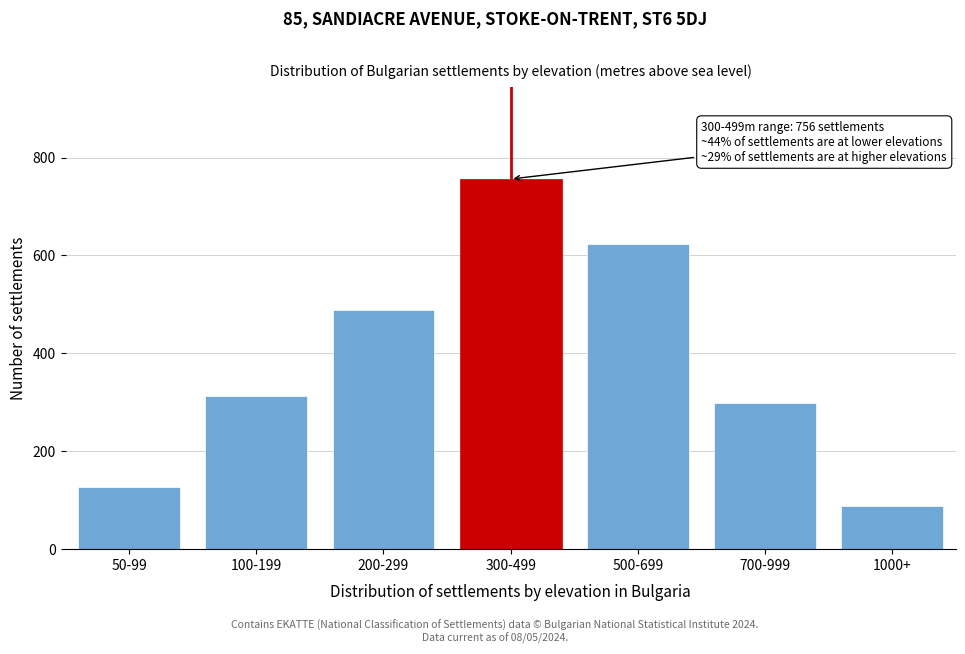

Reading left to right, list all the values displayed in this chart.

50-99=127	100-199=312	200-299=489	300-499=756	500-699=623	700-999=298	1000+=87